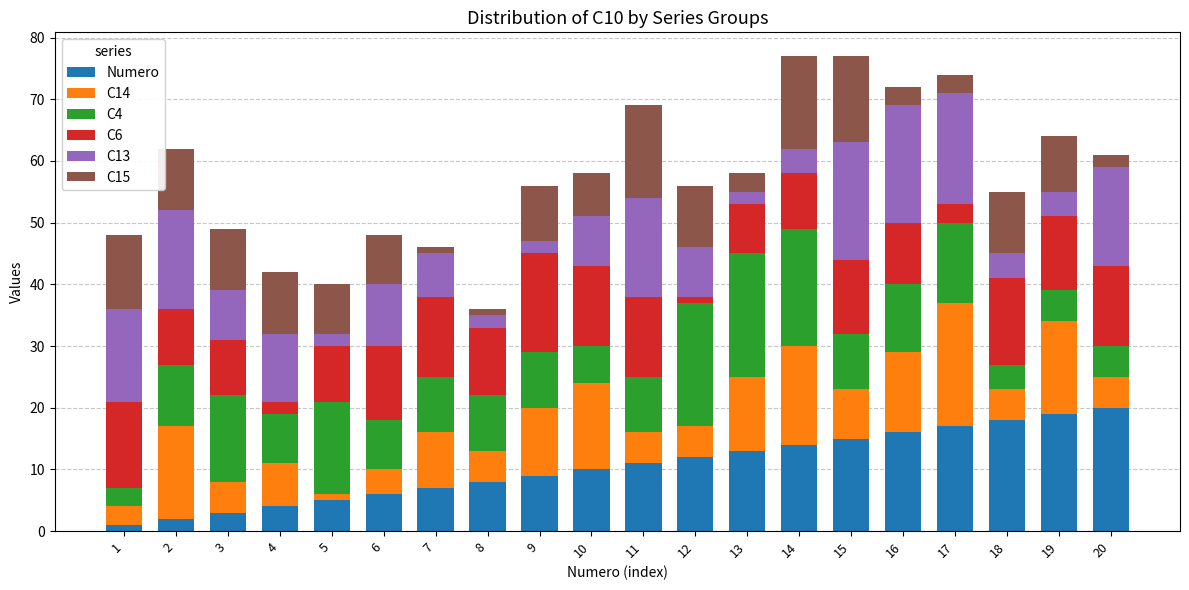

The Numero series shows 20 at 20. True or false?

True